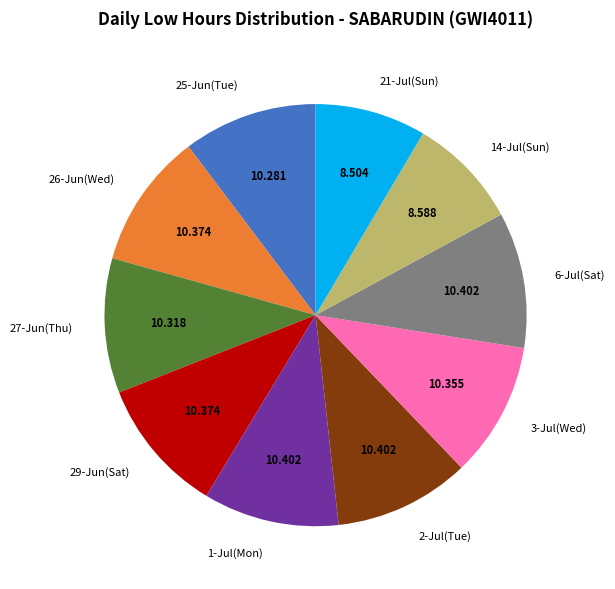

How many slices are in this pie chart?

10